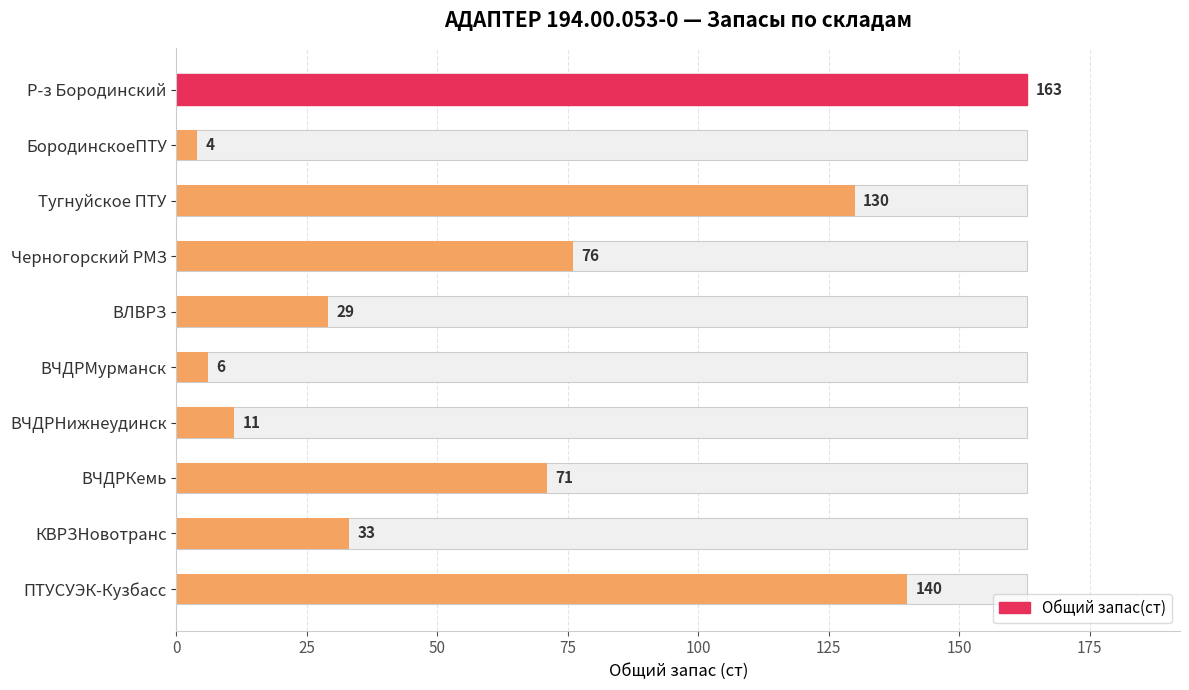

True or false: the data shows 8 at КВРЗНовотранс.

False